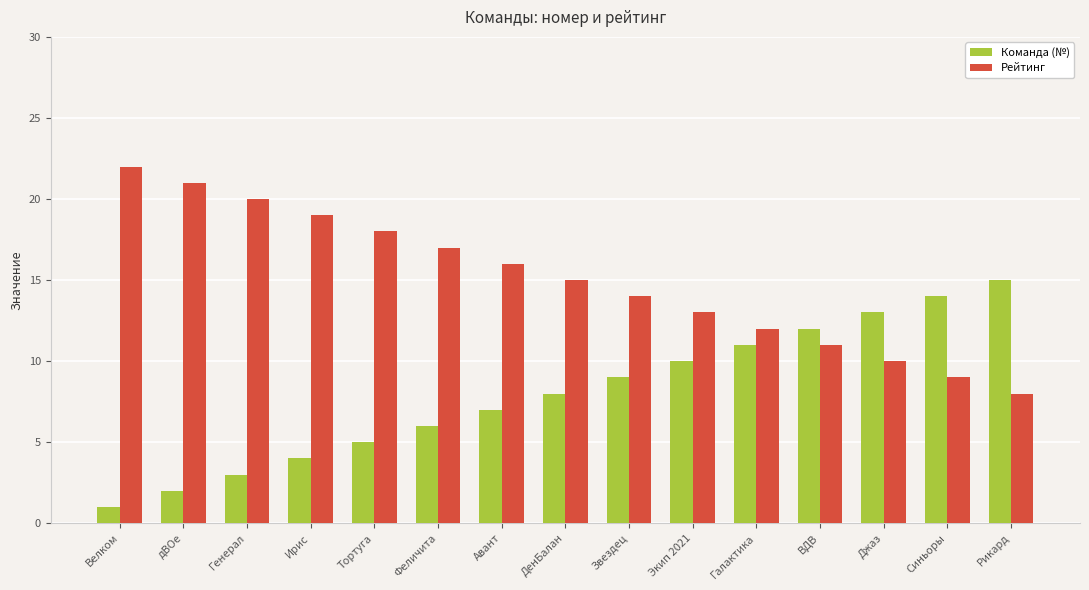

What are all the series names shown in the legend?

Команда (№), Рейтинг